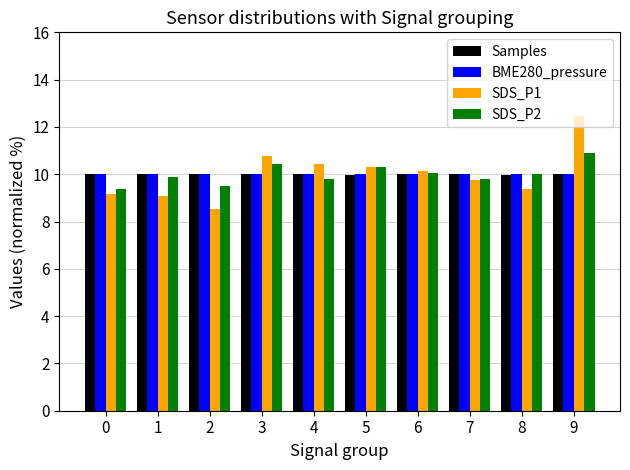

How many groups of bars are there?

10